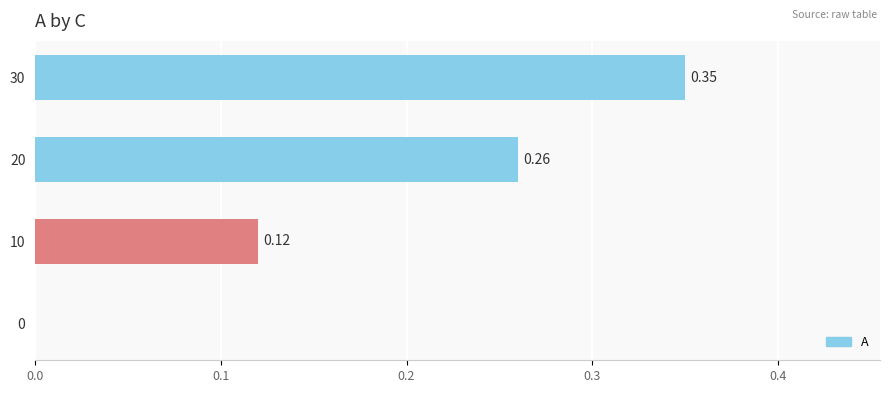

What is the sum of the values at 20 and 30?

0.6